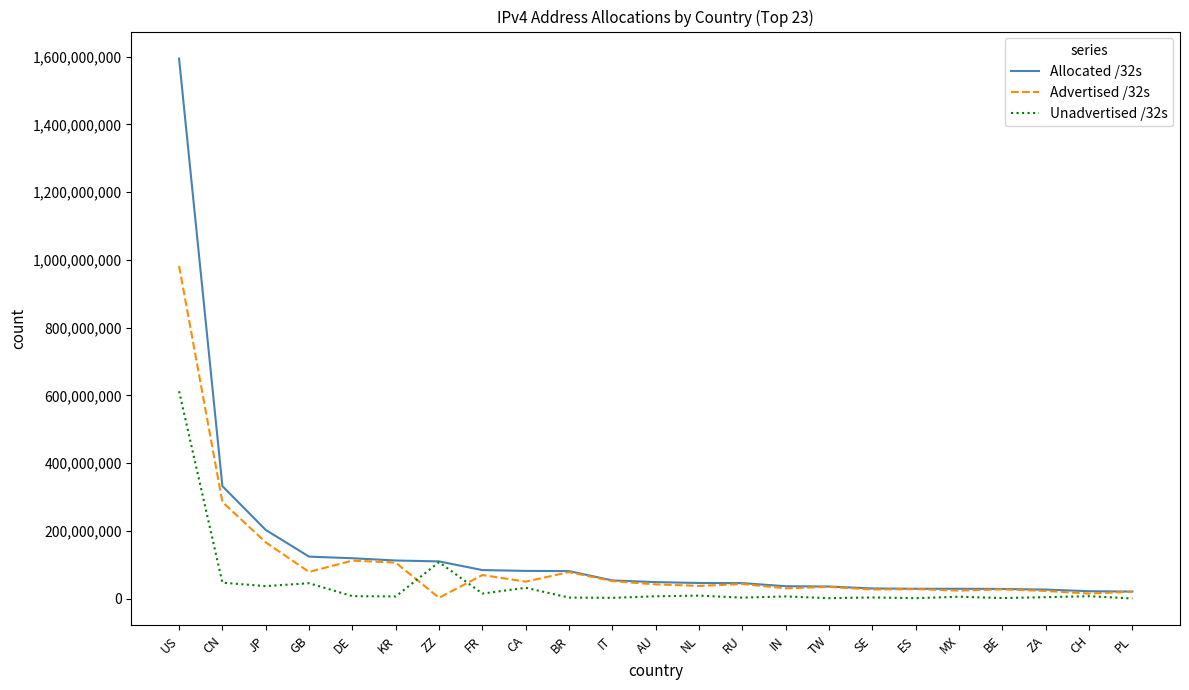

Between ZZ and SE, which series saw the biggest shift?

Unadvertised /32s